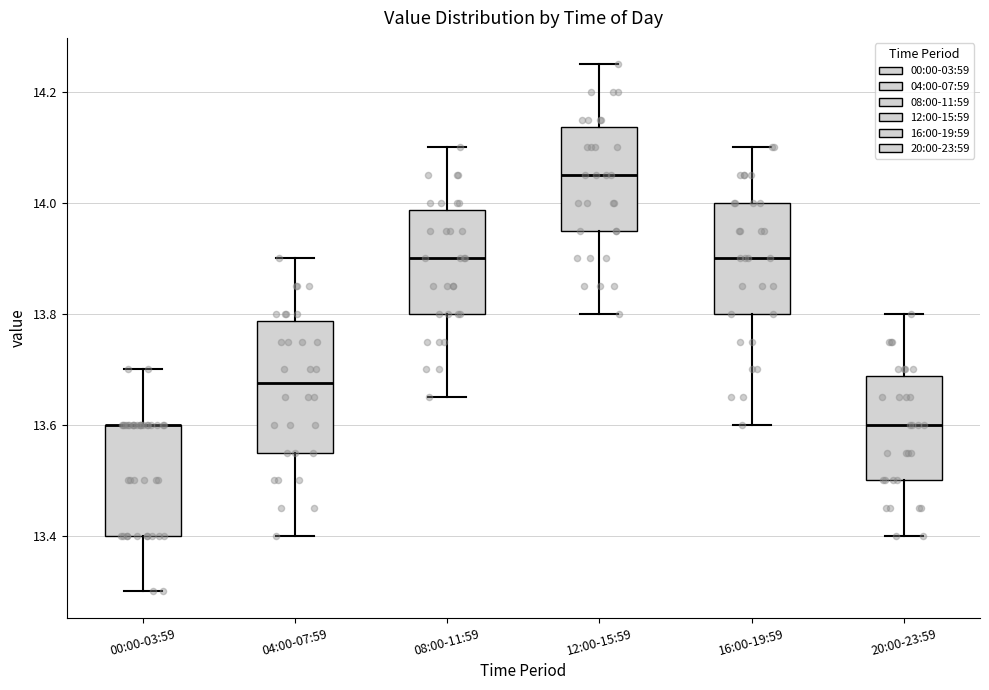

Reading left to right, read every box against the y-axis: the position of its median line, the range the box covers, and the ends of its whiskers. The values are not printed on the chart, so give them approximately, as read against the axis.

00:00-03:59: median 13.60 (drawn on the box's upper edge), box 13.40 to 13.60, whiskers 13.30 to 13.70
04:00-07:59: median 13.68, box 13.56 to 13.78, whiskers 13.40 to 13.90
08:00-11:59: median 13.90, box 13.80 to 13.98, whiskers 13.66 to 14.10
12:00-15:59: median 14.06, box 13.96 to 14.14, whiskers 13.80 to 14.26
16:00-19:59: median 13.90, box 13.80 to 14.00, whiskers 13.60 to 14.10
20:00-23:59: median 13.60, box 13.50 to 13.68, whiskers 13.40 to 13.80